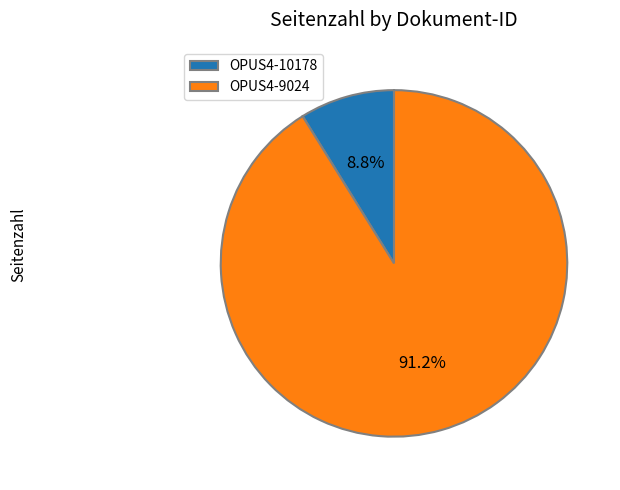

Which category has the biggest portion of the pie?

OPUS4-9024